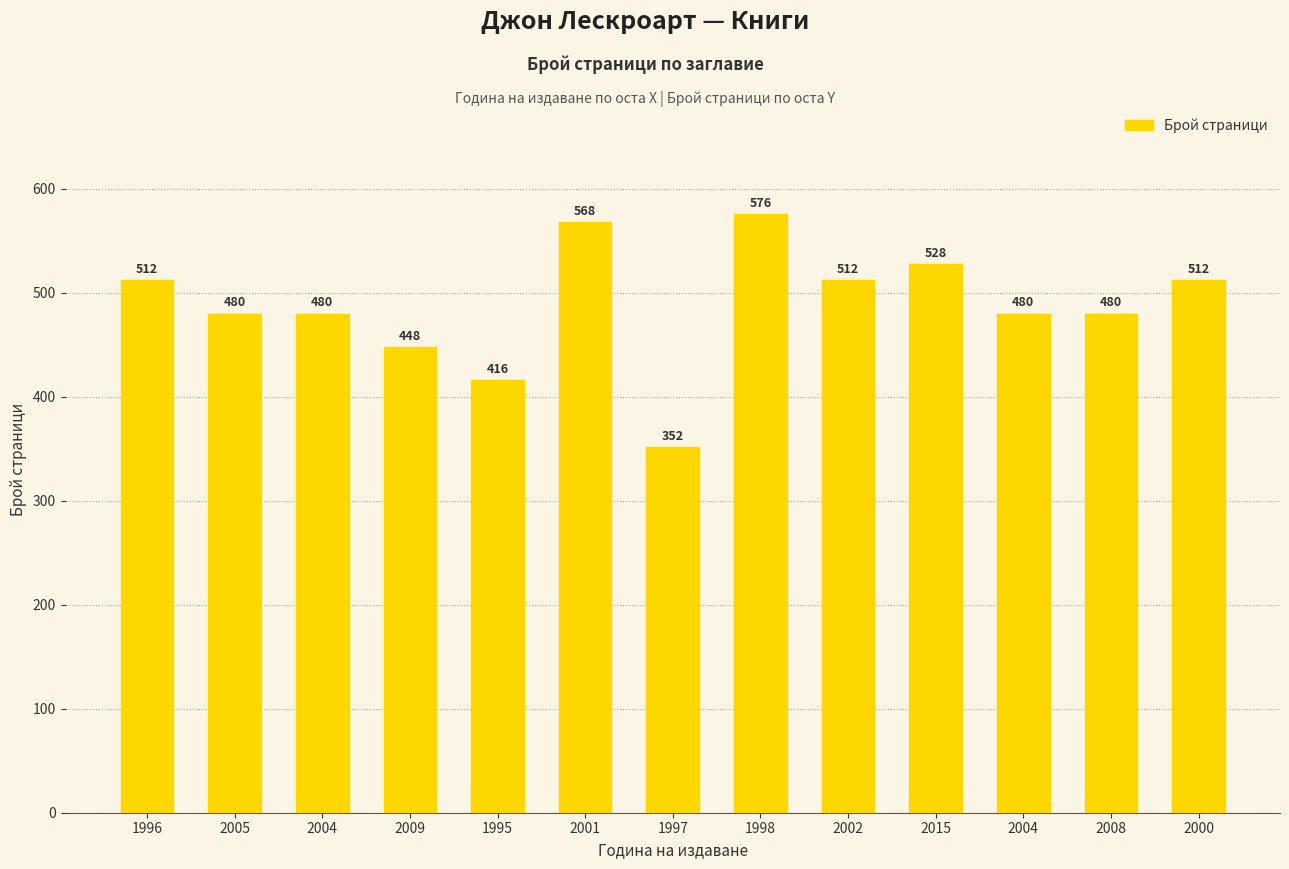

How many data points are less than 480?

3